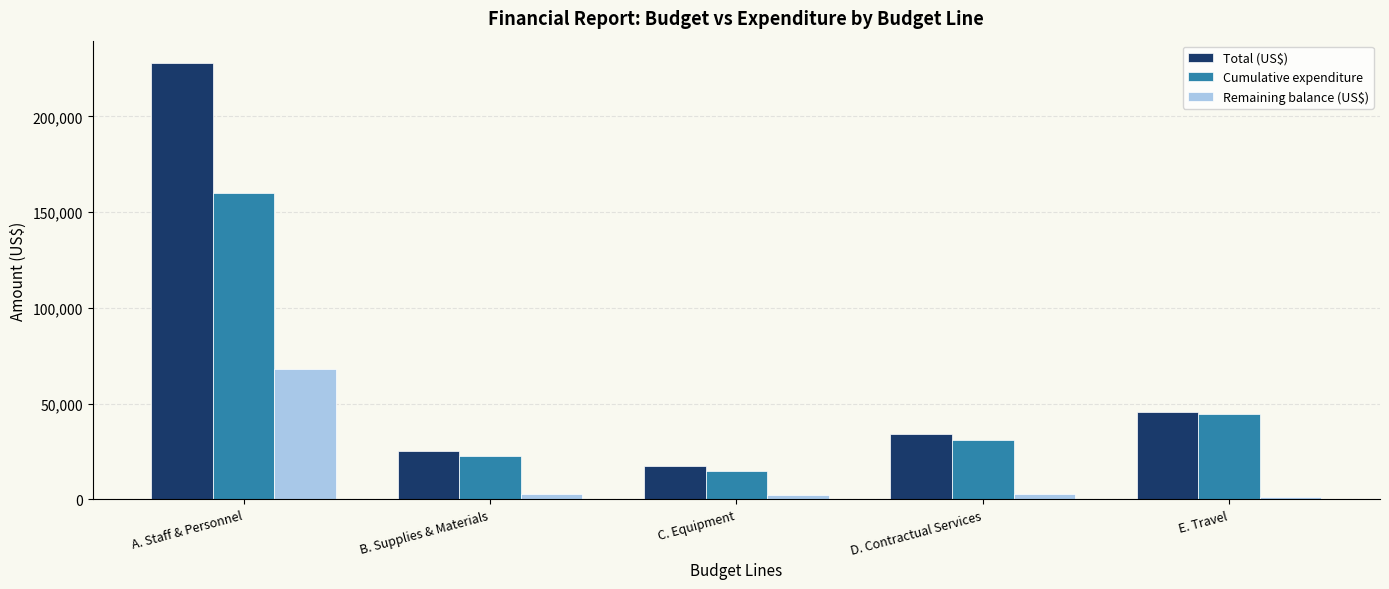

Is it true that Total (US$) equals 228200 at A. Staff & Personnel?

True